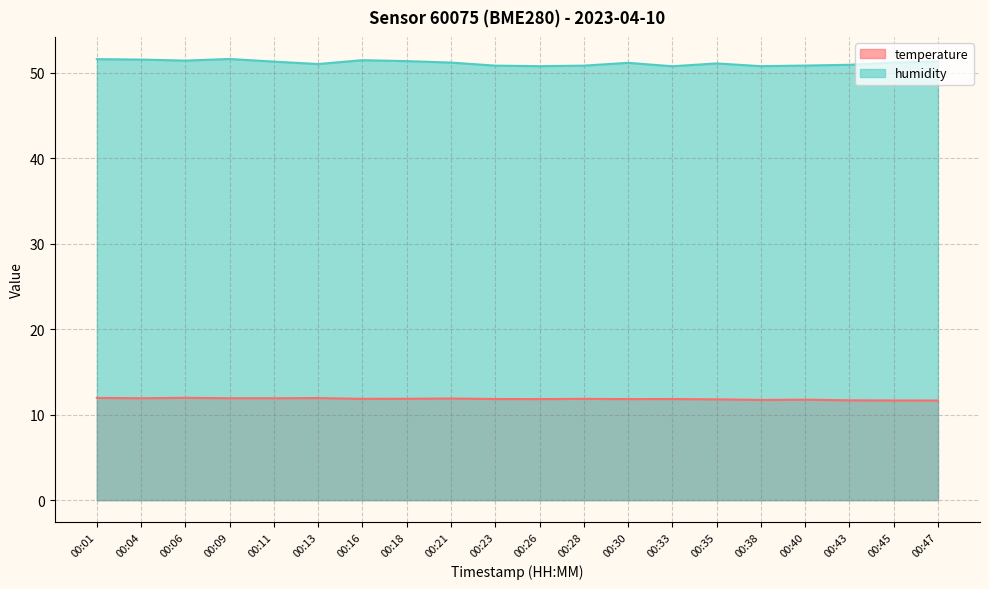

Which series has the widest spread of values?

humidity